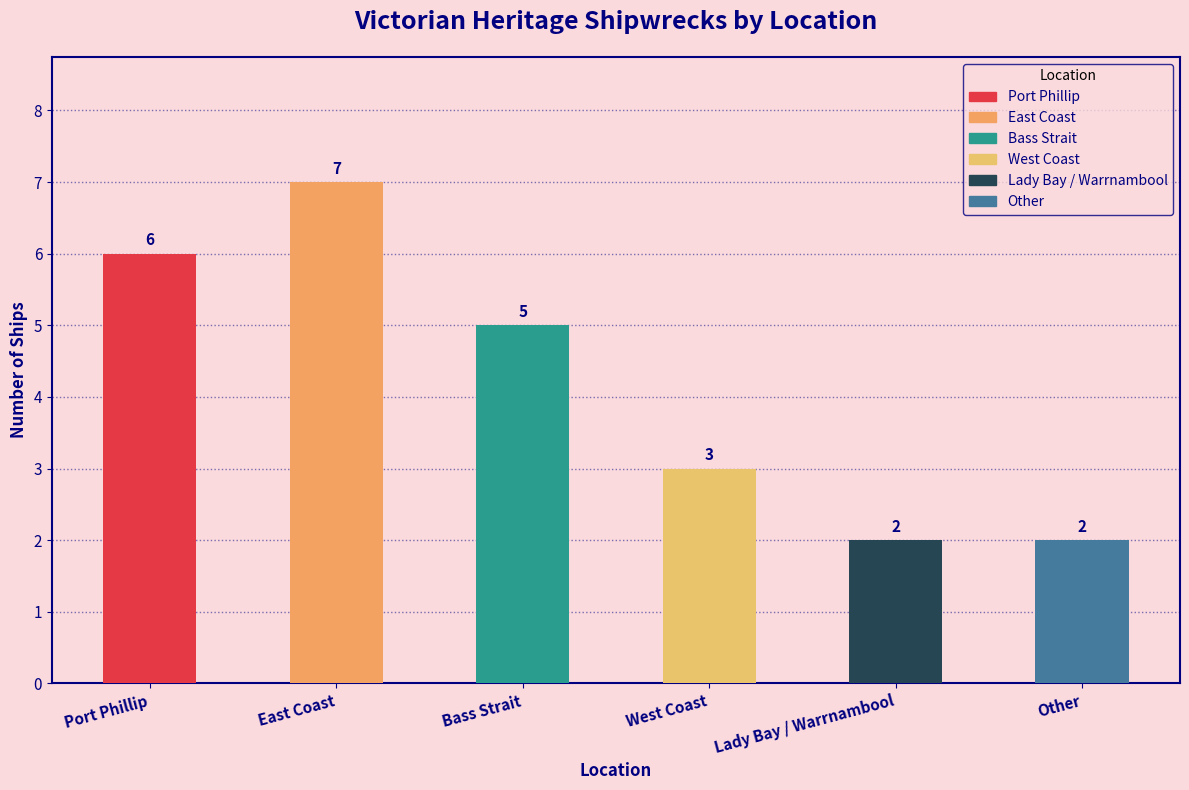

What is the value of the 1st bar from the left?

6